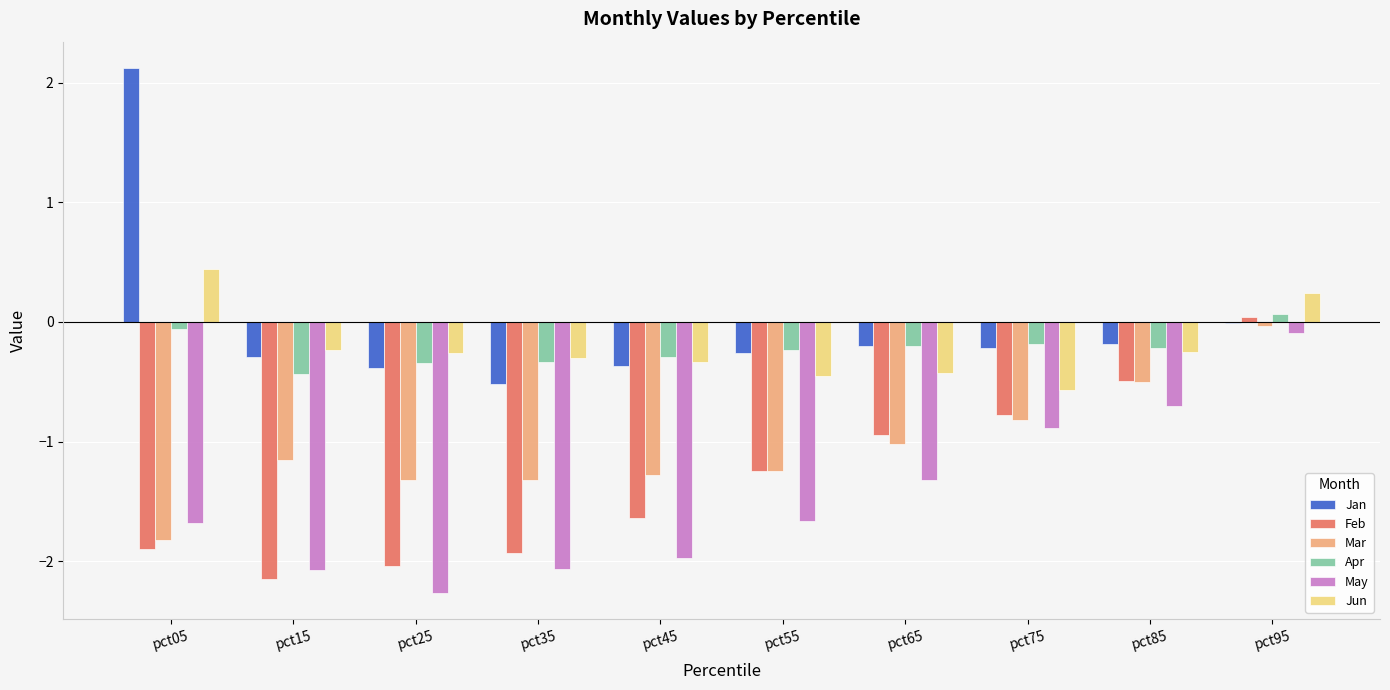

What is the greatest value displayed?

2.1